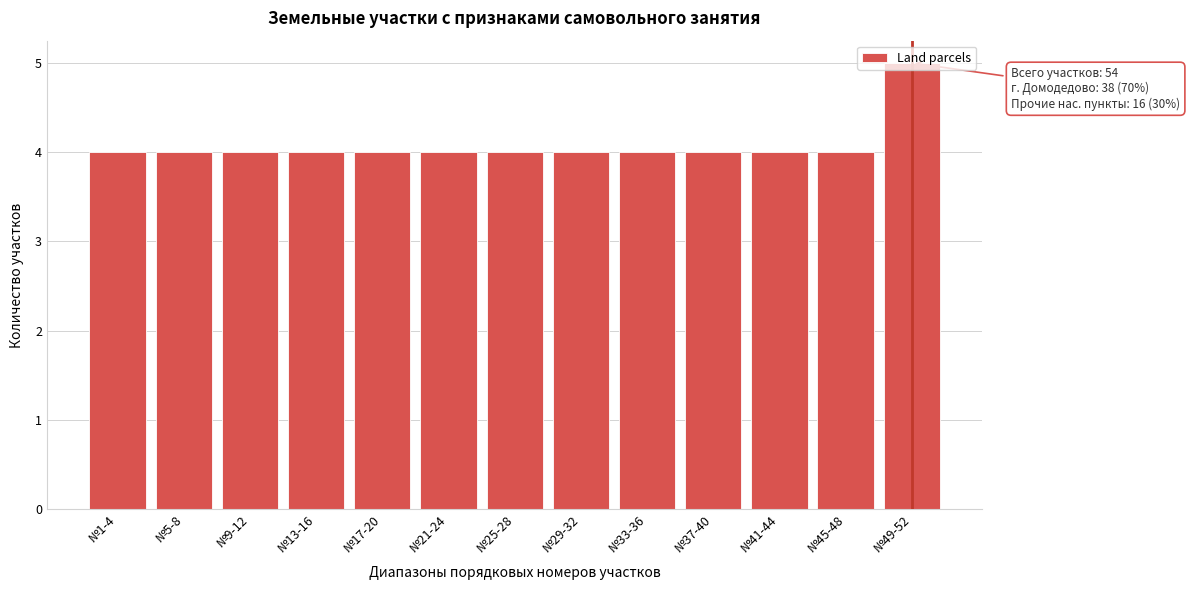

What position from the left is №45-48?

12